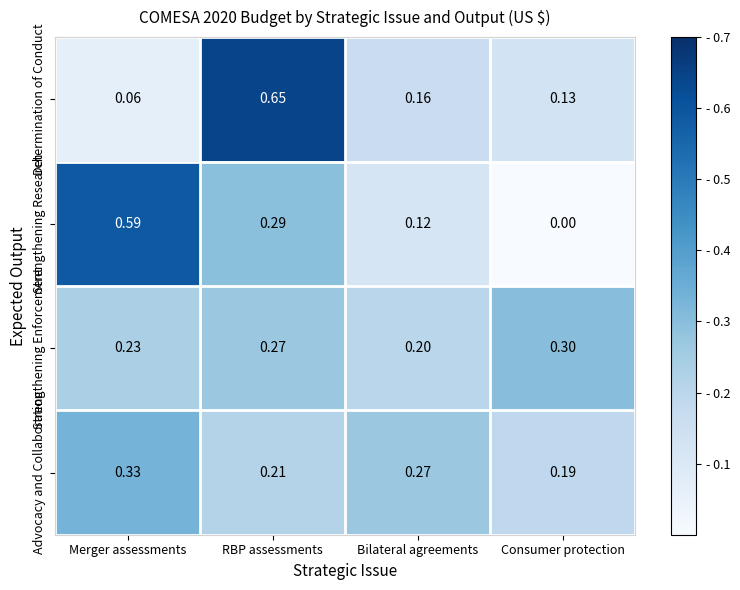

How many distinct data groups are displayed?

4